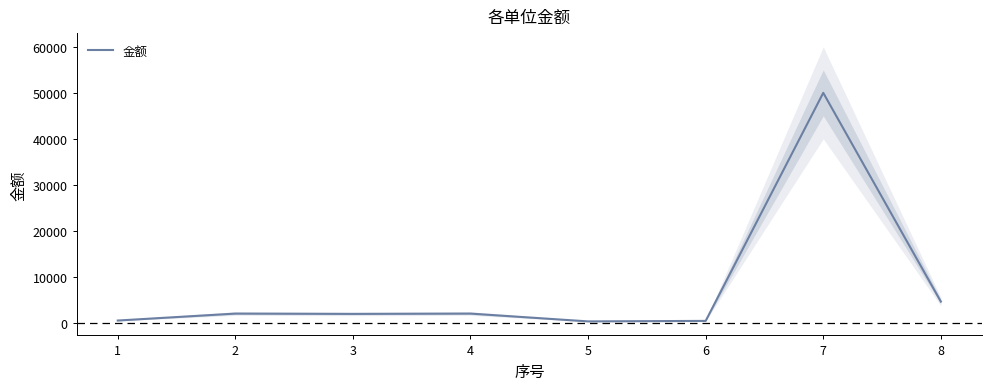

What is the sum of the values at 7 and 6?

50407.4